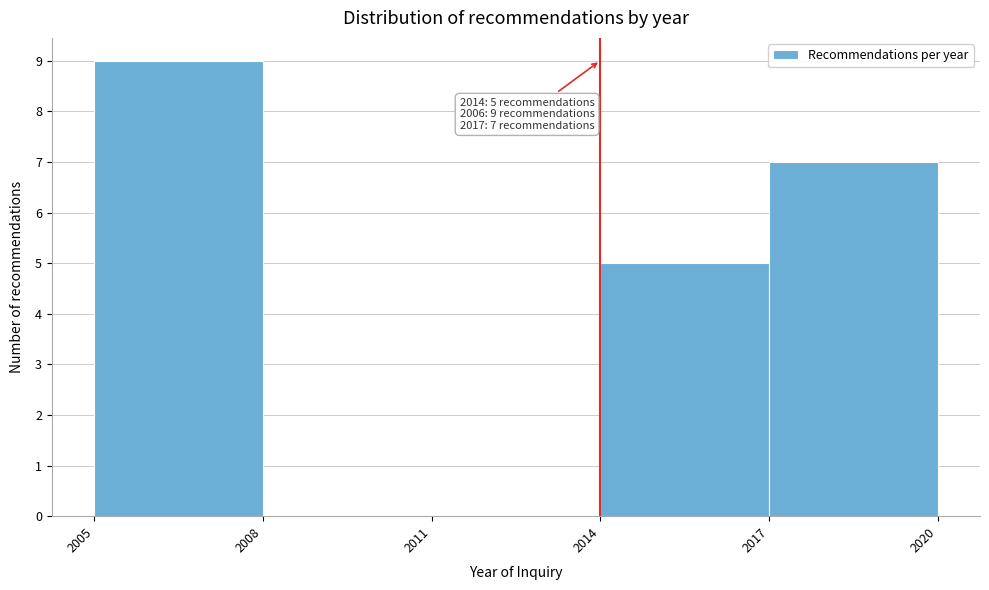

Over which range of the x-axis is the bar tallest?

2005 to 2008